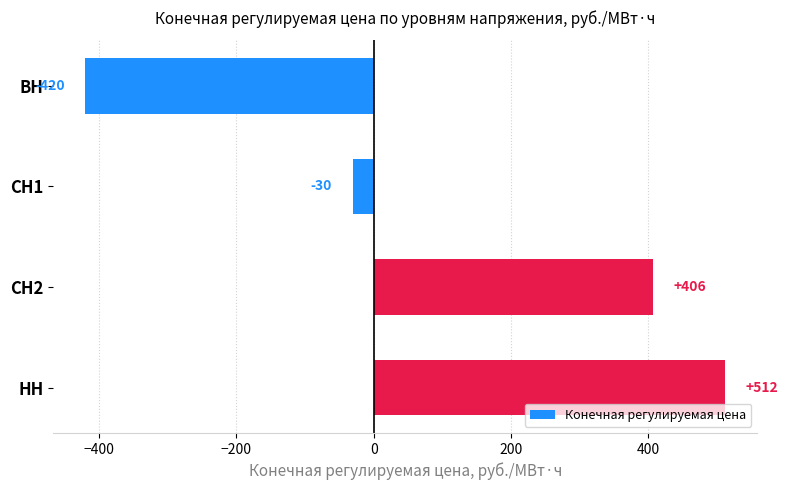

At which label is the value closest to 45?

СН1